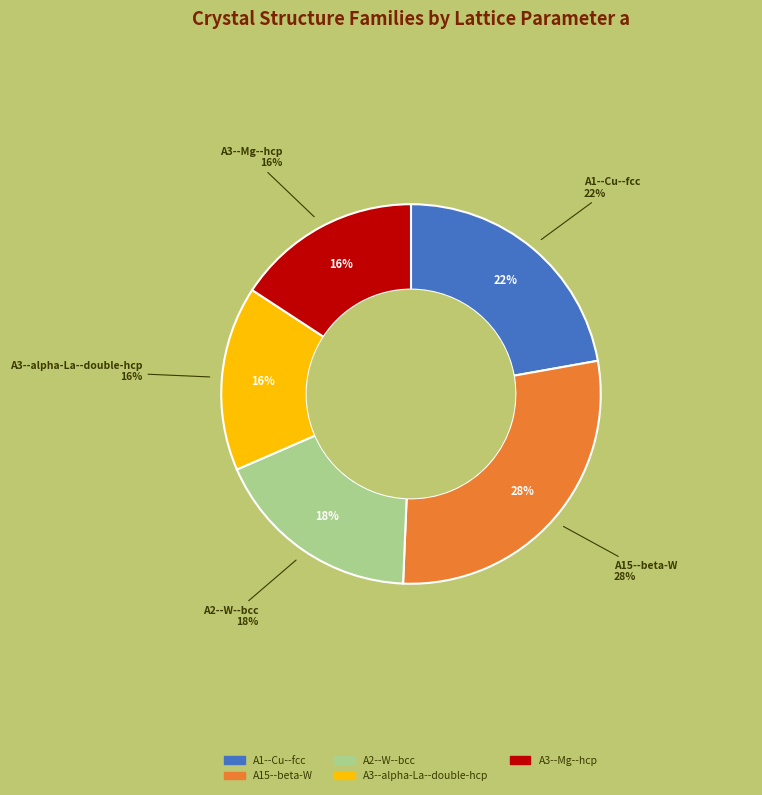

Which has a higher value, A15--beta-W or A2--W--bcc?

A15--beta-W